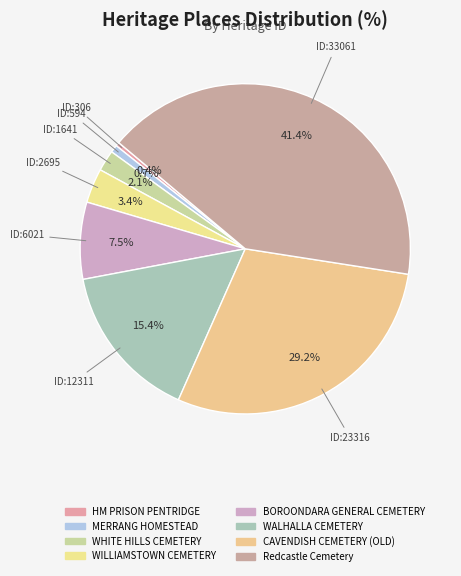

How many segments does this pie chart have?

8